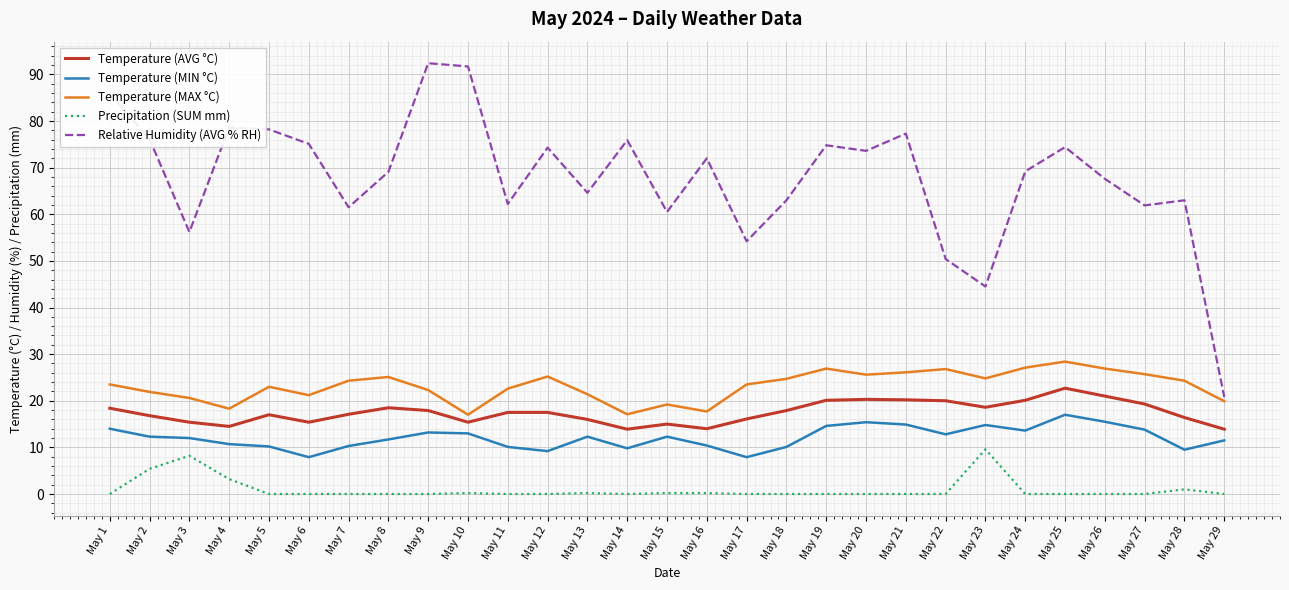

True or false: Precipitation (SUM mm) and Relative Humidity (AVG % RH) cross at least once.

False